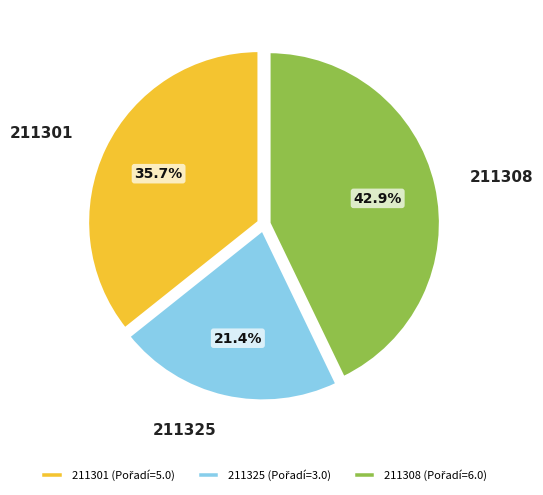

What is the total percentage of 211308 and 211325?

64.3%